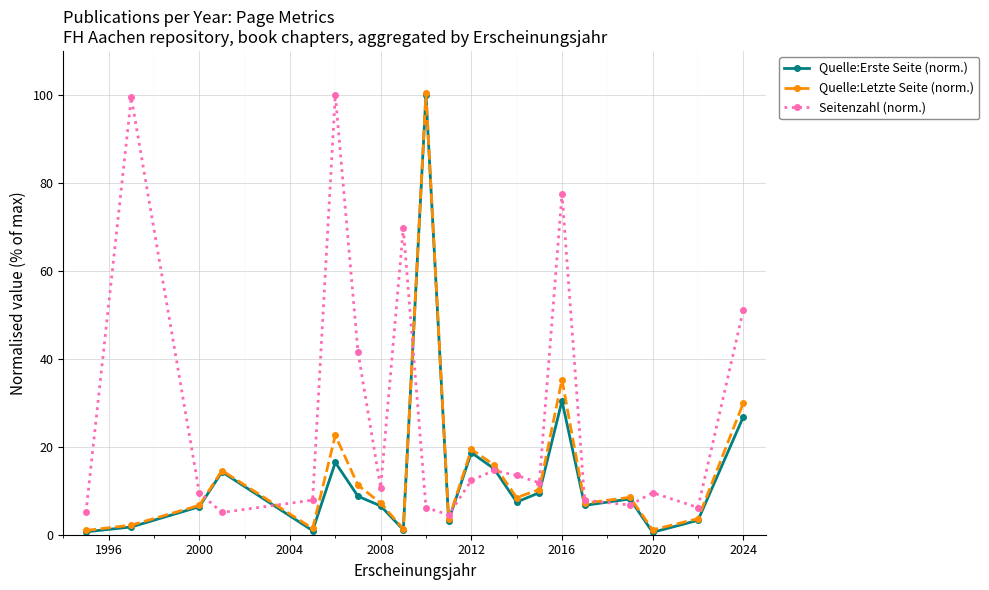

How many interior local valleys does the Quelle:Erste Seite (norm.) series have?

6